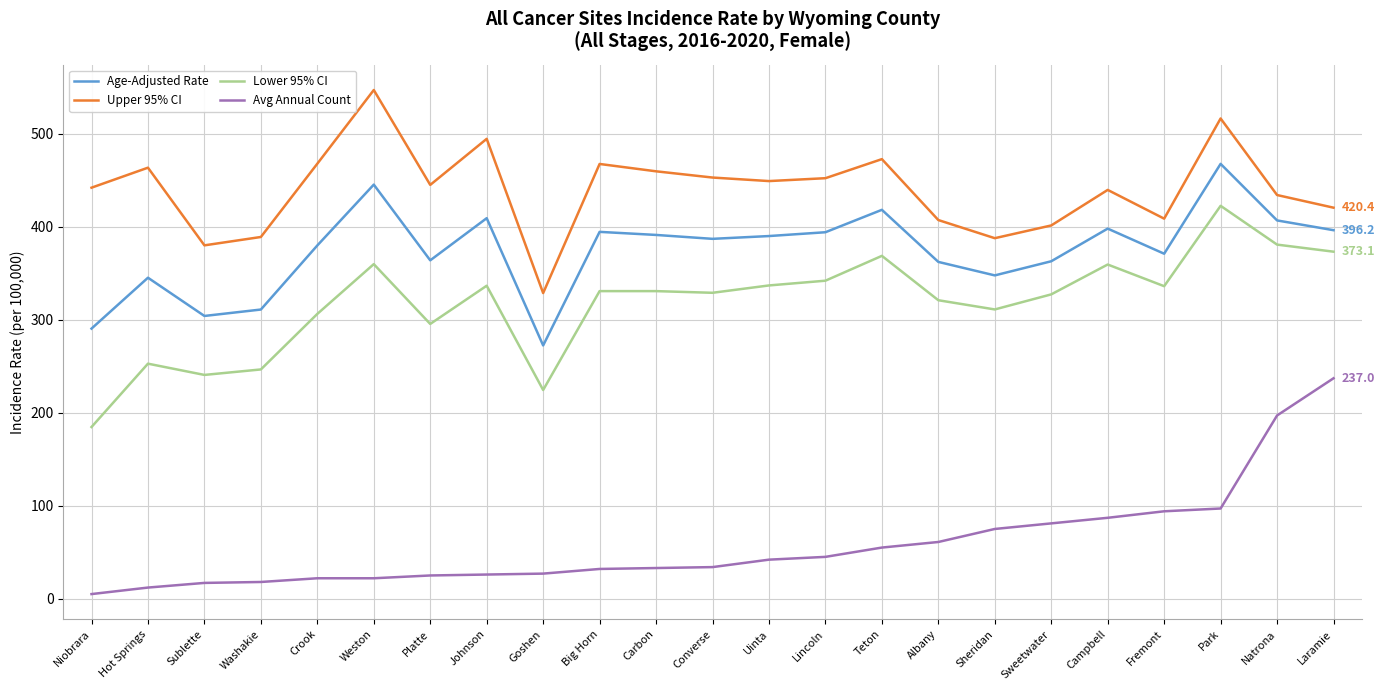

What is the sum of all Age-Adjusted Rate values?

8606.7